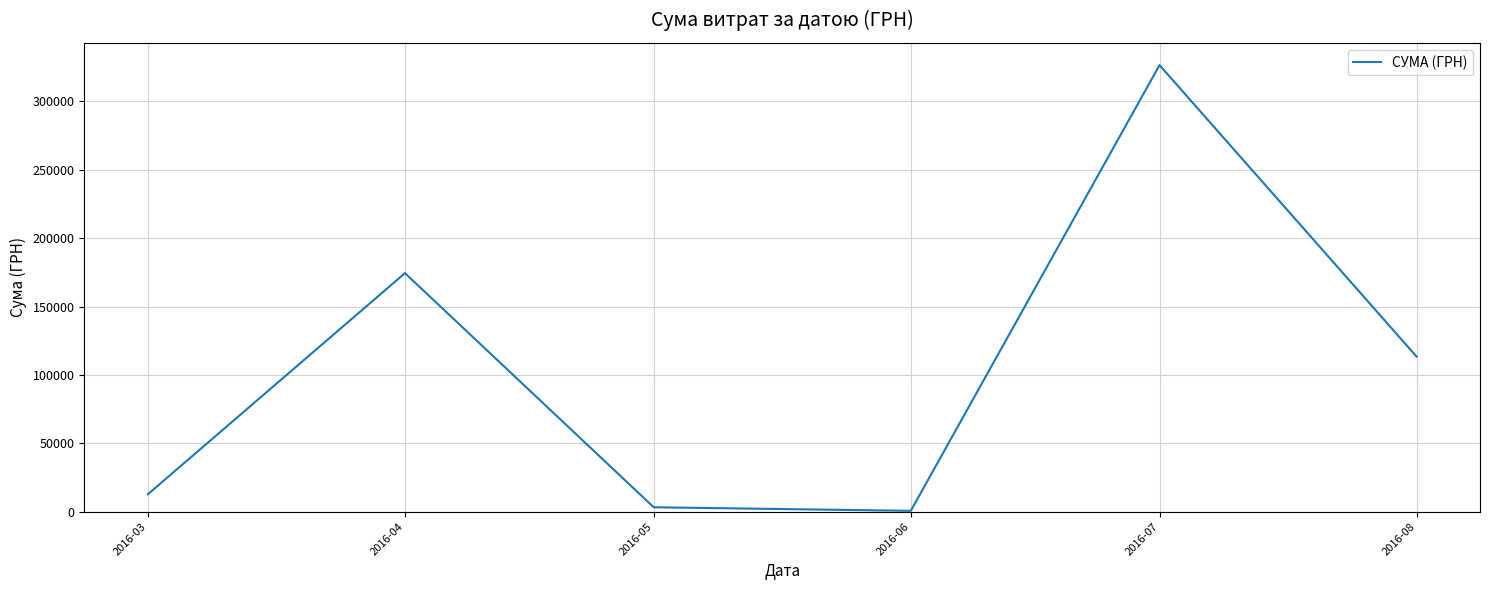

What value does the data have at 2016-03?

12746.9